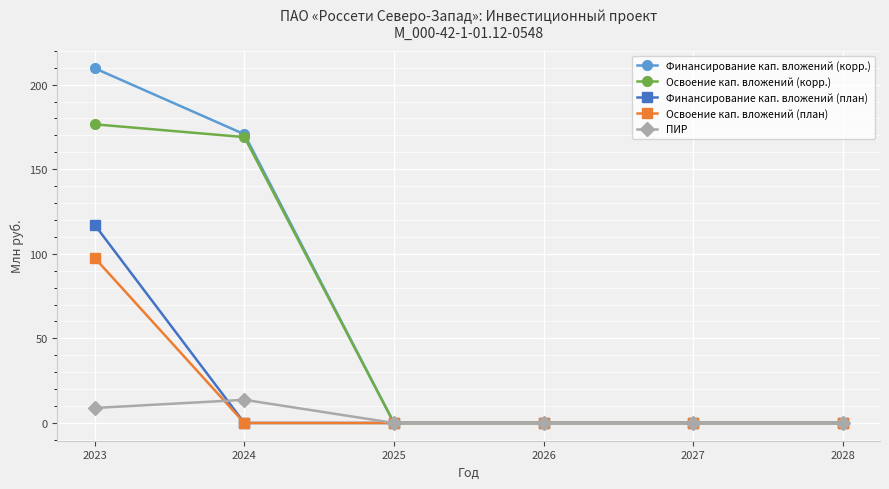

How many lines are shown in the chart?

5